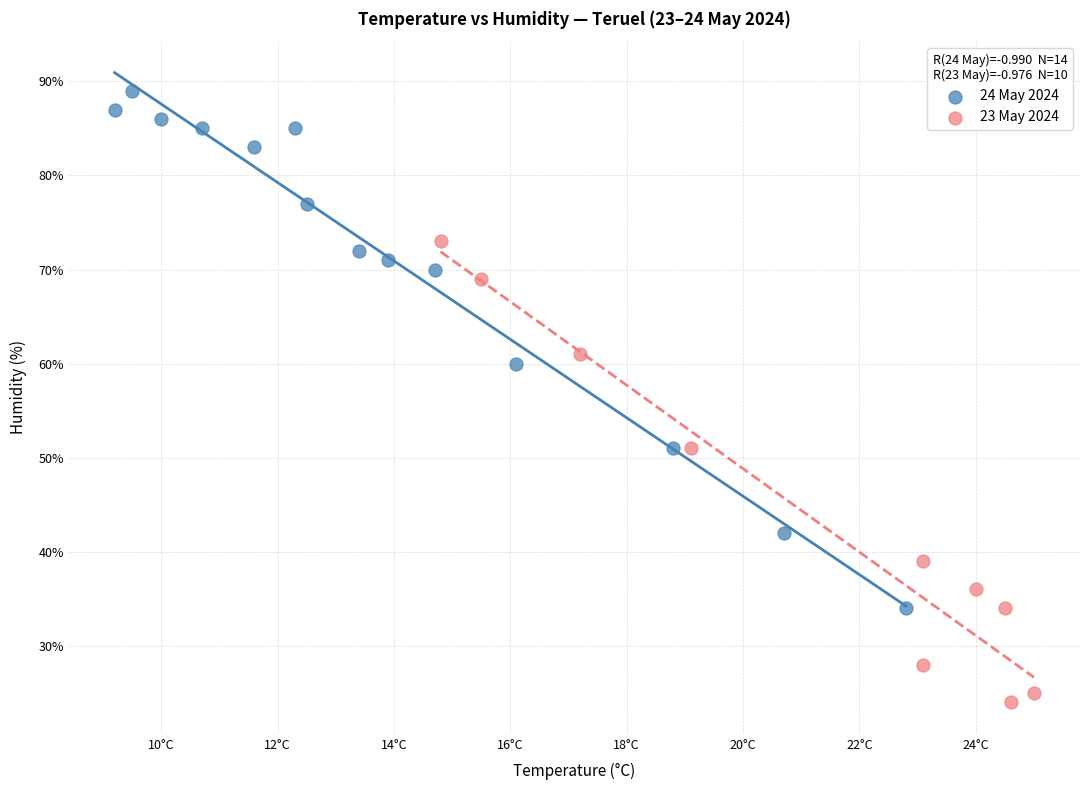

Which series reaches the maximum Y coordinate?

24 May 2024